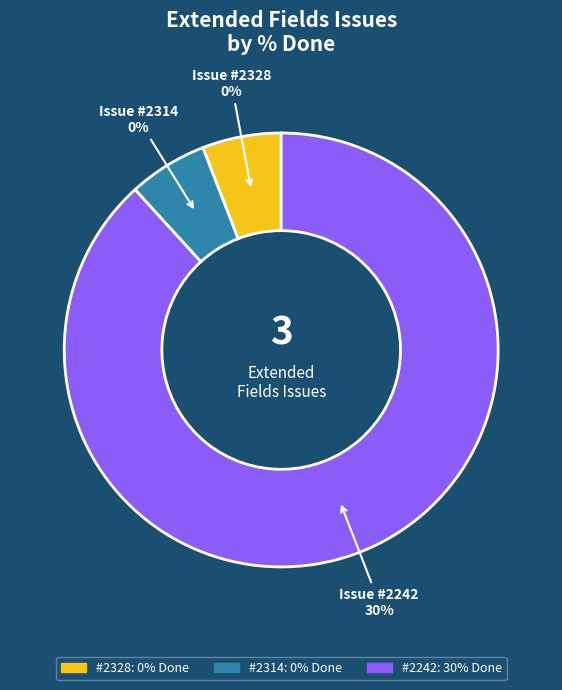

Combined, do 2328 and 2242 account for over 50%?

Yes